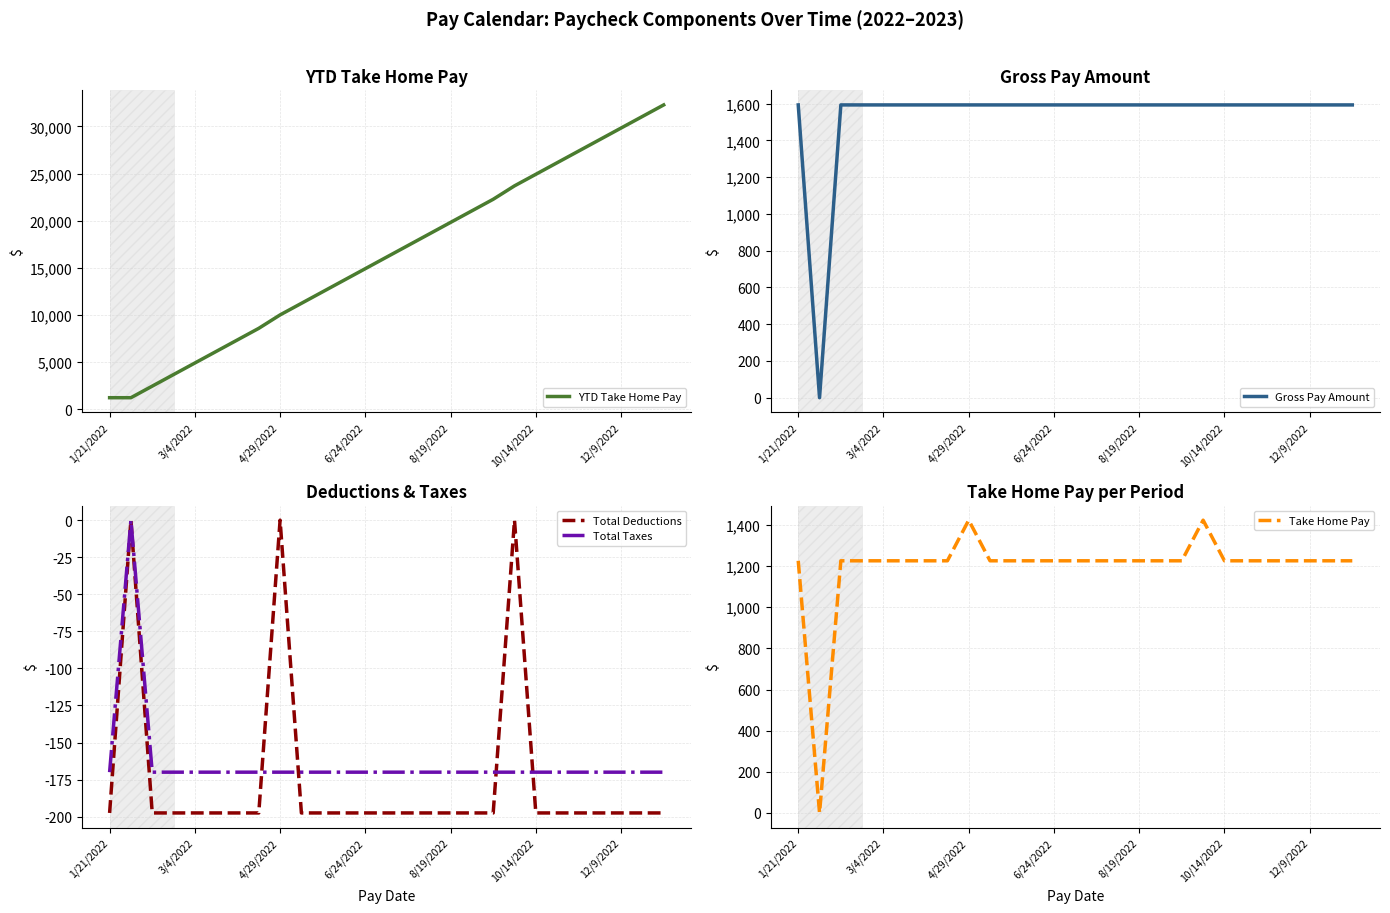

True or false: Total Deductions has more than 1 interior local peaks.

True